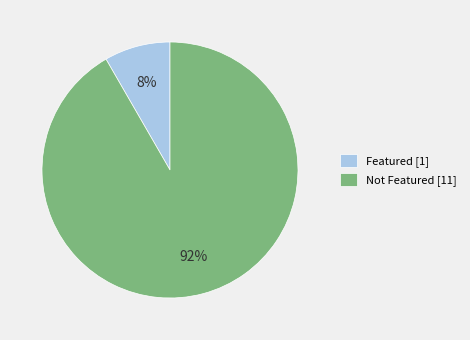

Do Featured [1] and Not Featured [11] together represent more than half of the pie?

Yes